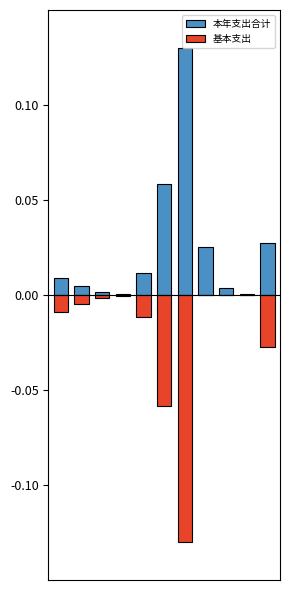

Reading left to right, extract all data points from this chart.

本年支出合计: 0.0	0.0	0.0	0.0	0.0	0.1	0.1	0.0	0.0	0.0	0.0
基本支出: -0.0	-0.0	-0.0	-0.0	-0.0	-0.1	-0.1	0.0	0.0	0.0	-0.0